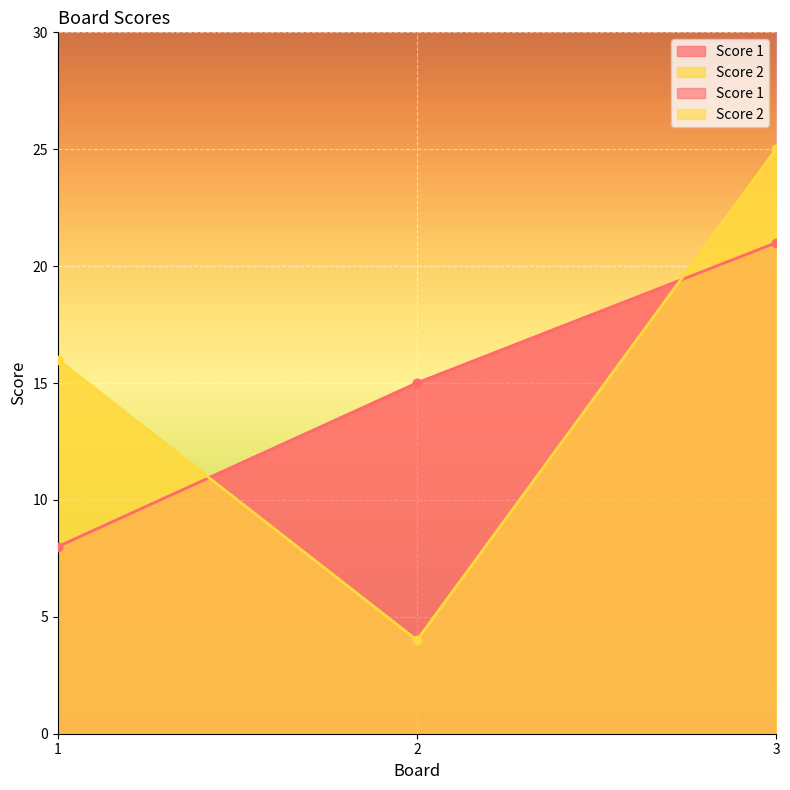

What are all the series names shown in the legend?

Score 1, Score 2